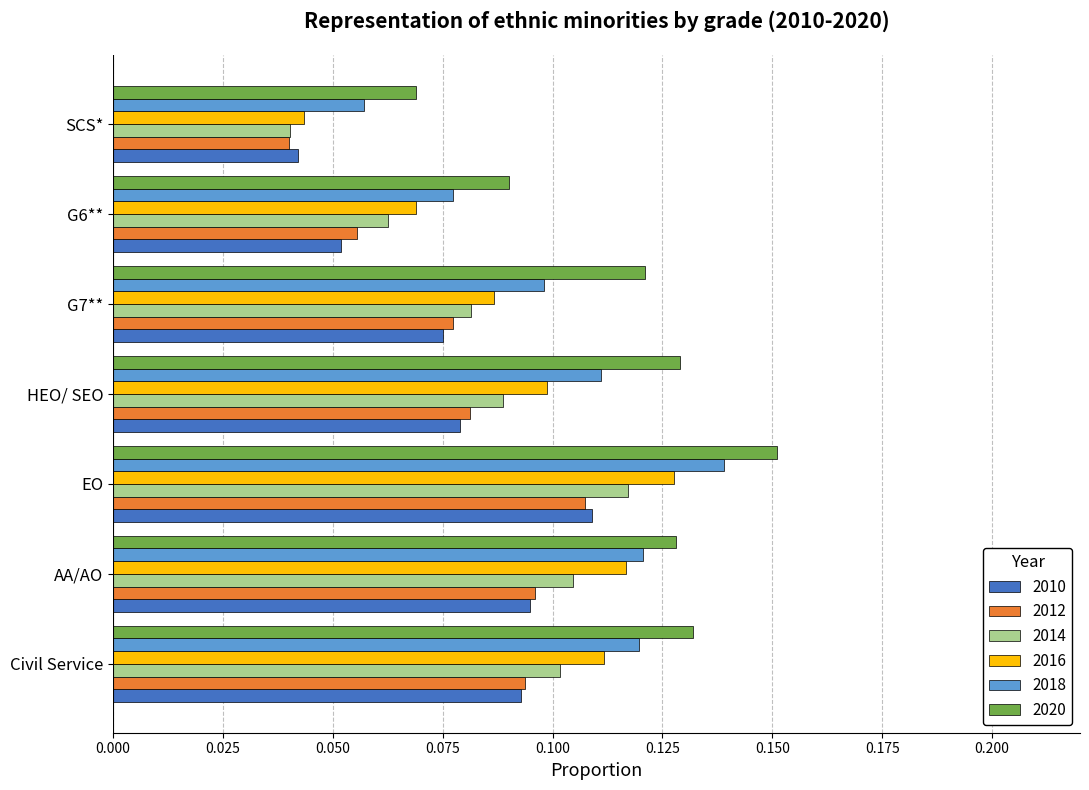

Between AA/AO and EO, which series saw the biggest shift?

2020